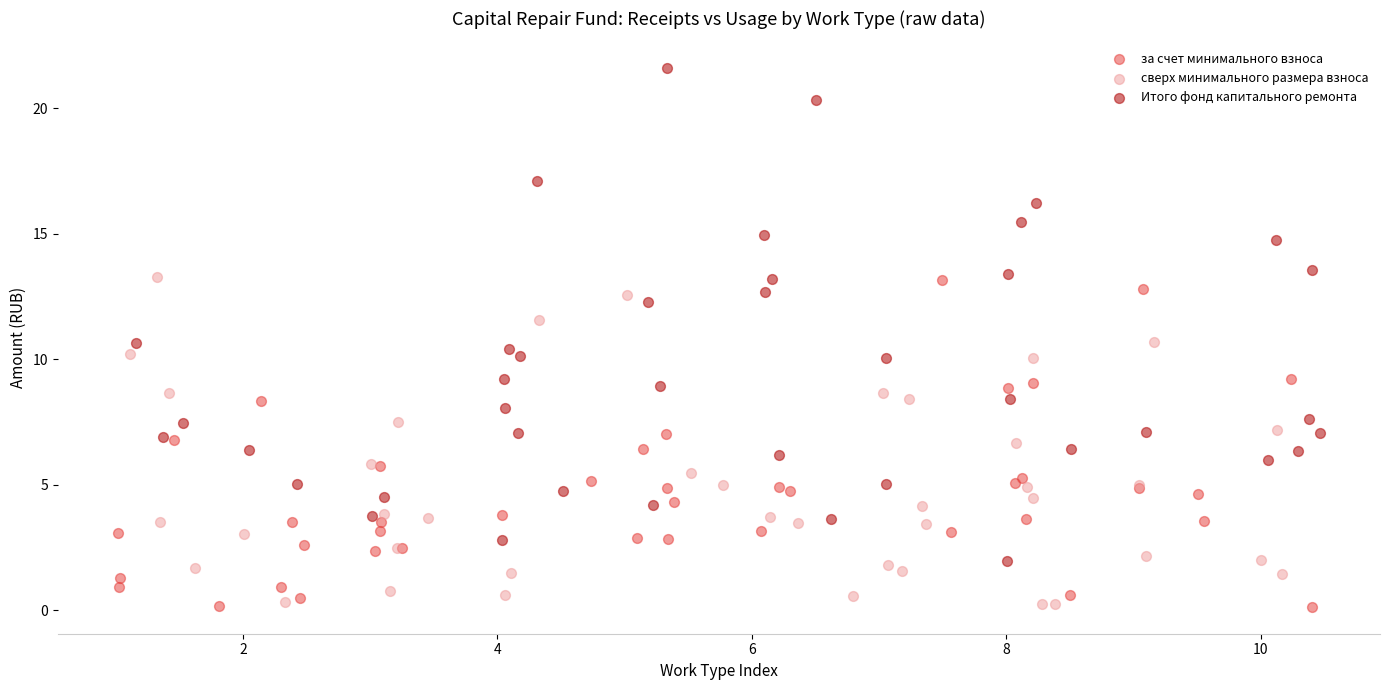

Which series reaches the maximum Y coordinate?

Итого фонд капитального ремонта